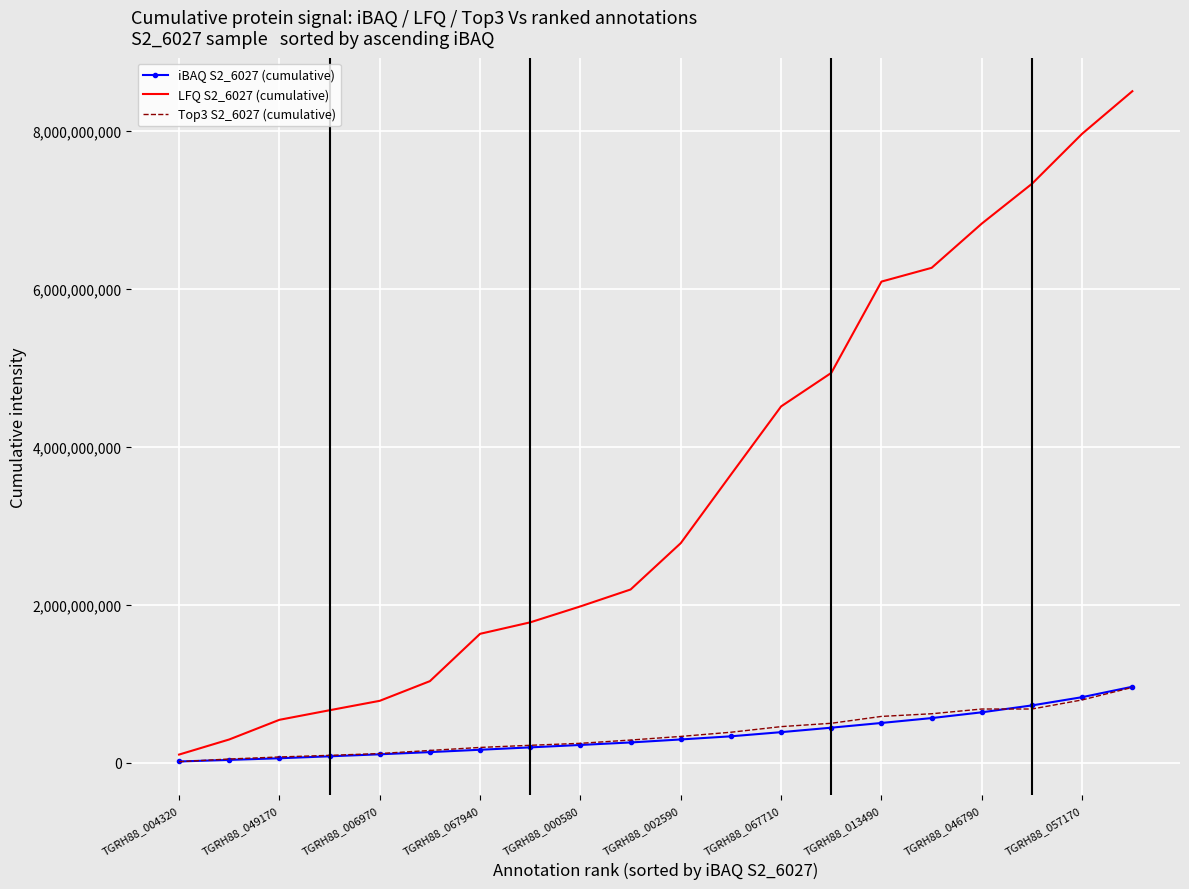

Which series has the largest total across all categories?

LFQ S2_6027 (cumulative)